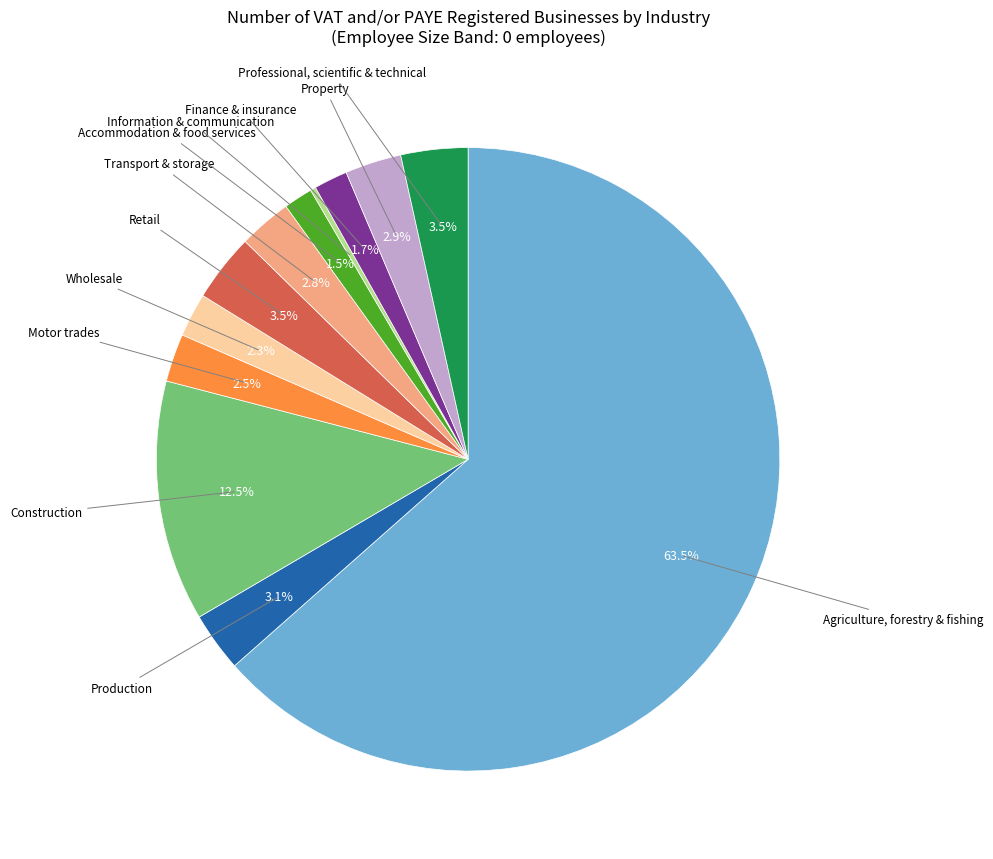

Which has a higher value, Motor trades or Information & communication?

Motor trades